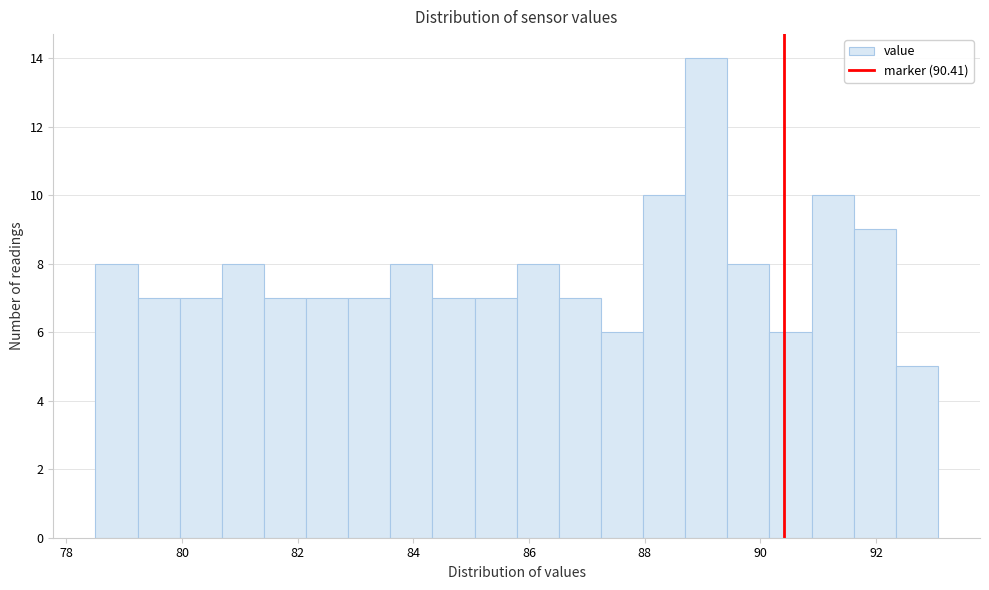

Read against the x-axis, roughly where is the centre of the tallest bar?

89.0